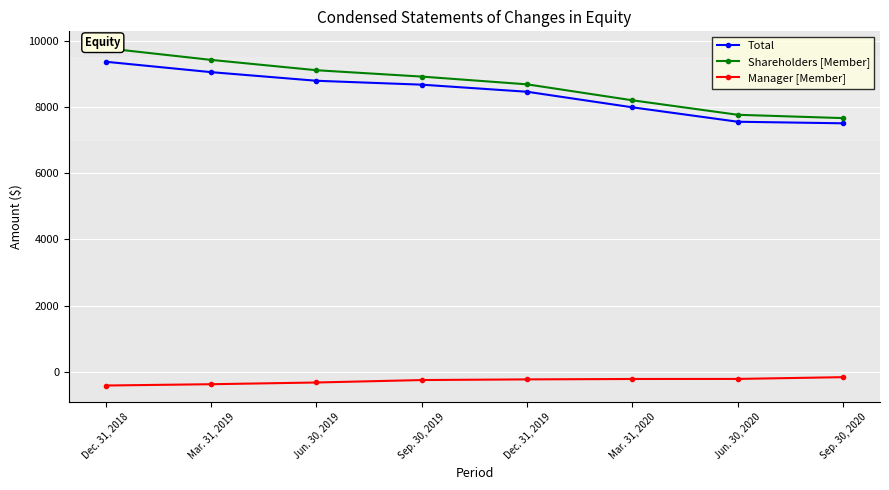

Reading left to right, extract all data points from this chart.

Total: 9364	9050	8790	8672	8458	7988	7553	7506
Shareholders [Member]: 9773	9420	9108	8916	8682	8200	7763	7663
Manager [Member]: -409	-370	-318	-244	-224	-212	-210	-157